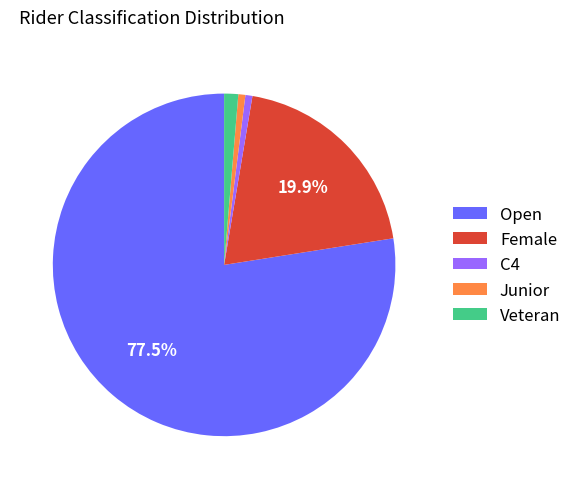

What is the largest slice in the pie chart?

Open